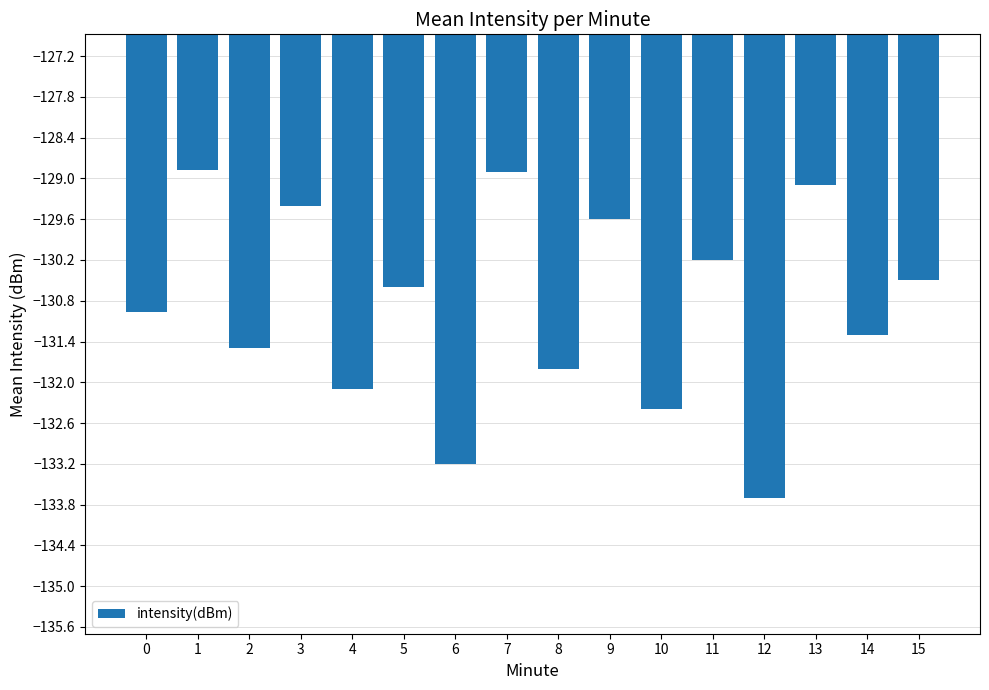

How many data points are above -130?

5